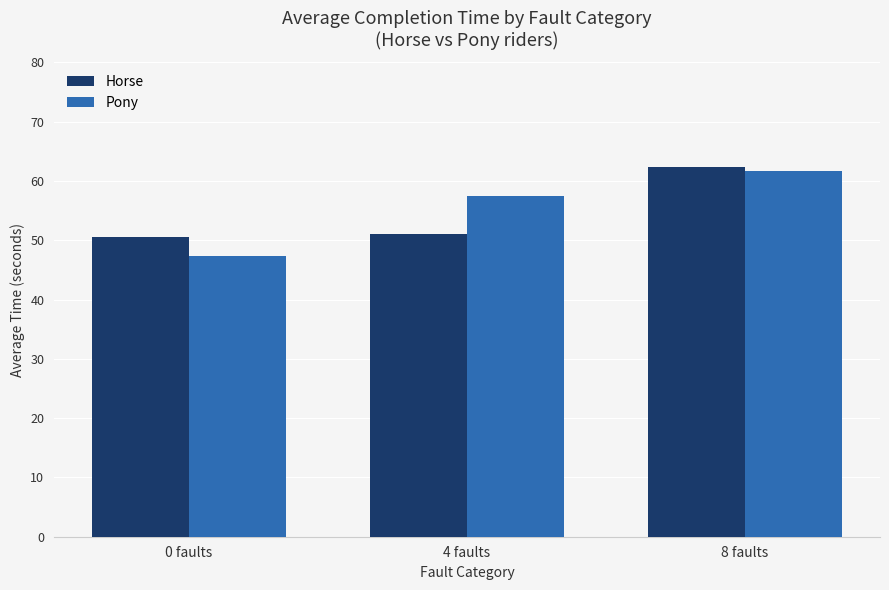

Which category has the highest value across all series?

8 faults